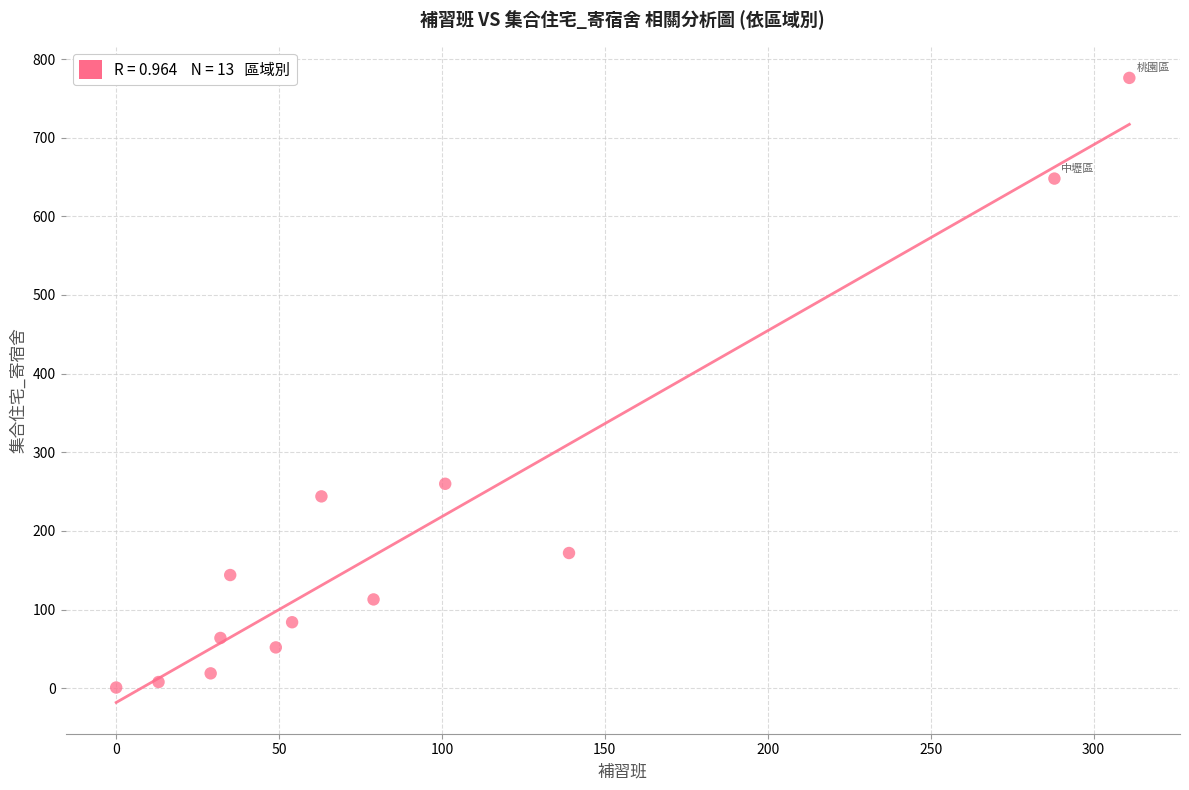

What is the range of X values (max minus min)?

311